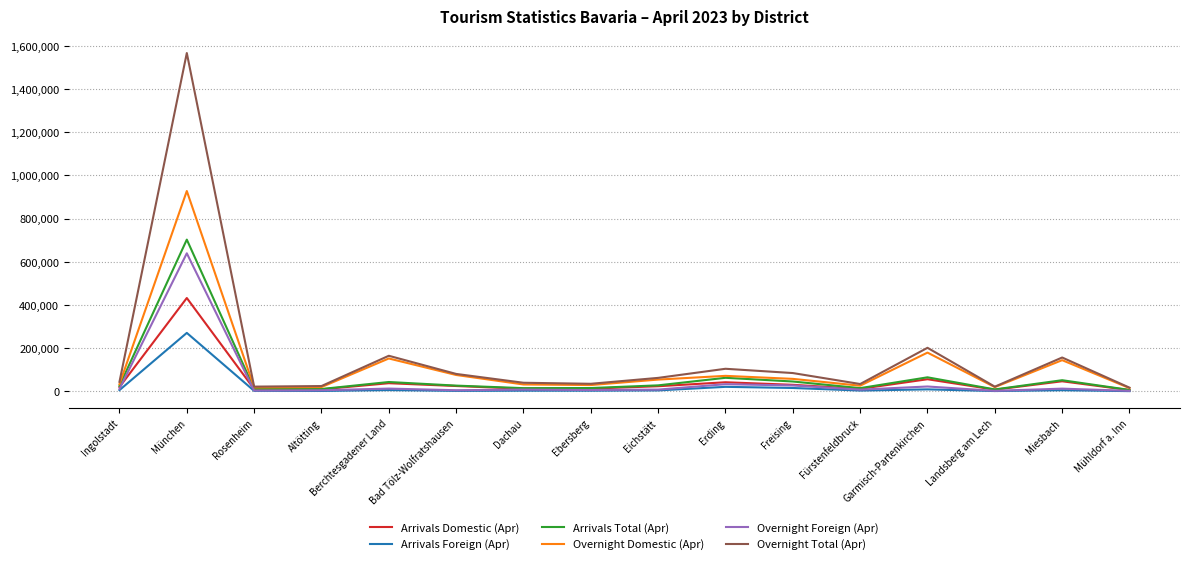

At which category does Arrivals Domestic (Apr) reach its first local peak?

München